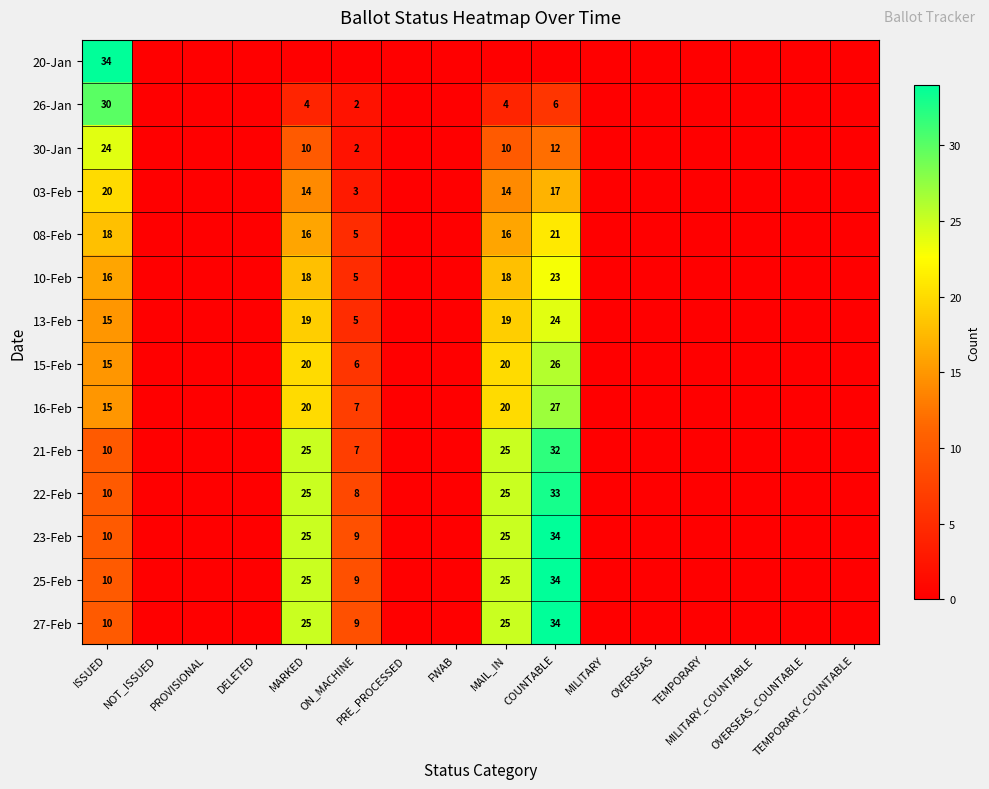

Count the number of categories in the chart.

16